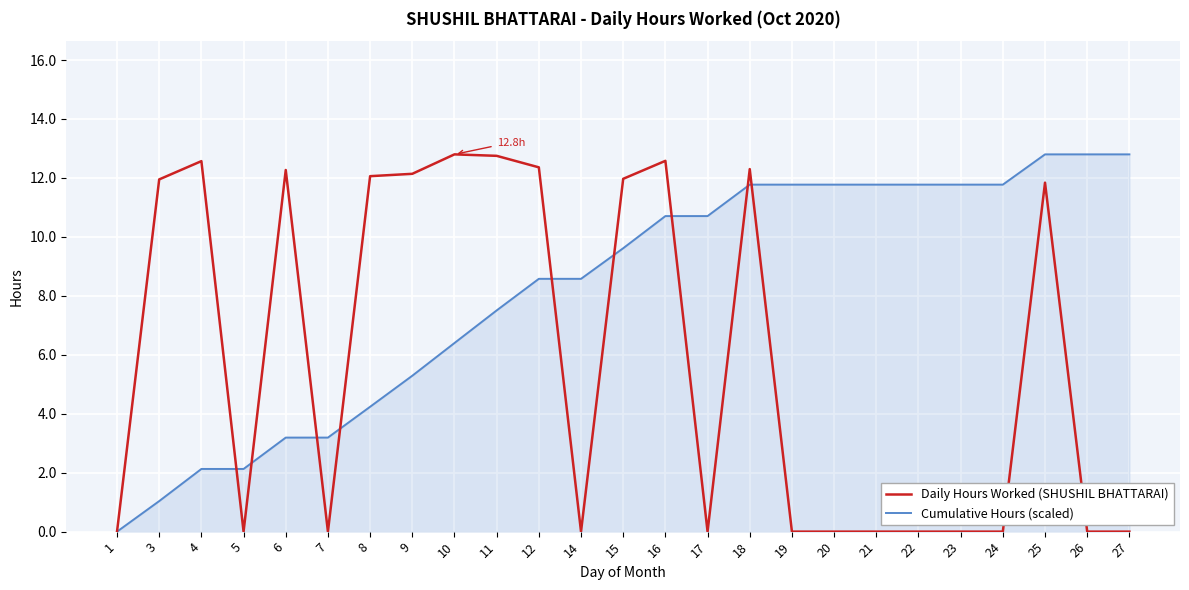

The value of Cumulative Hours (scaled) at 26 is 16.7. True or false?

False